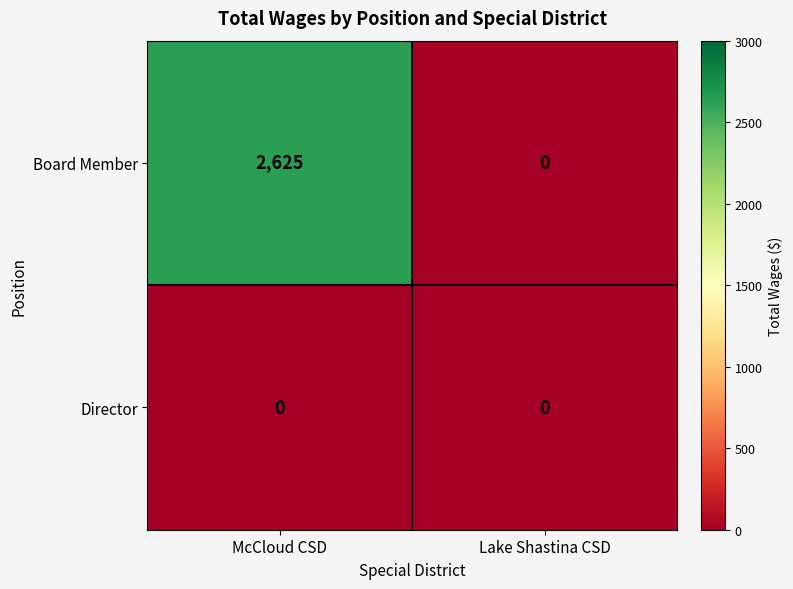

Is the value of Board Member at McCloud CSD greater than the value of Director at McCloud CSD?

Yes